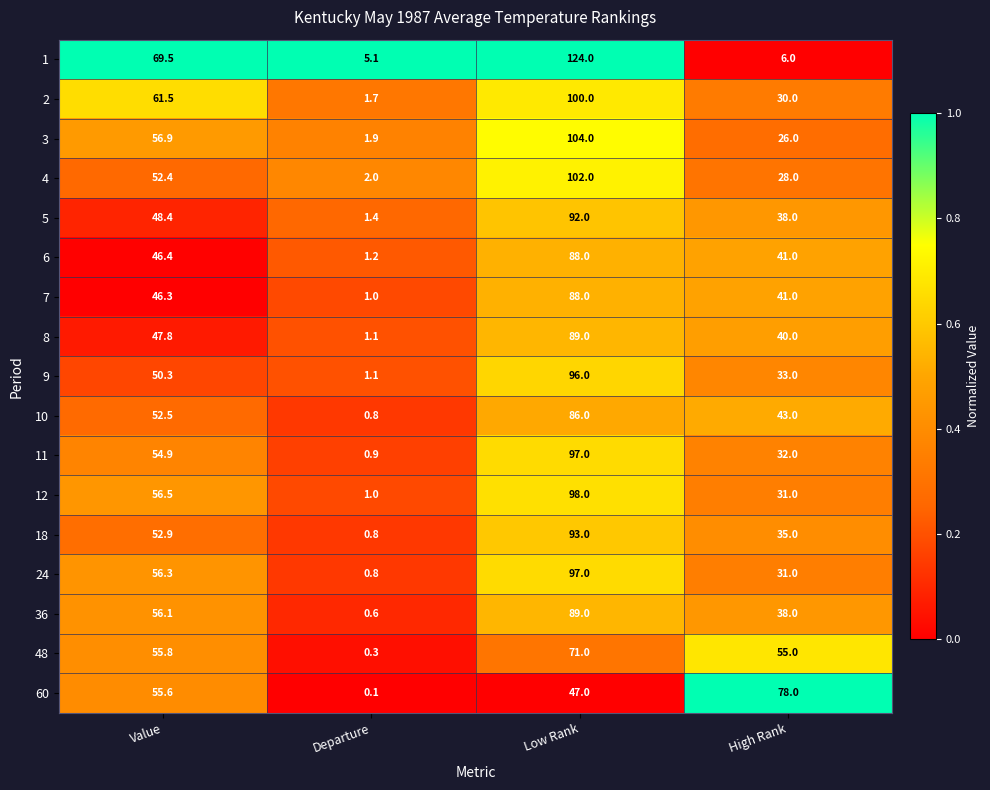

What is the difference between the second highest and minimum values in the 10 series?

51.7